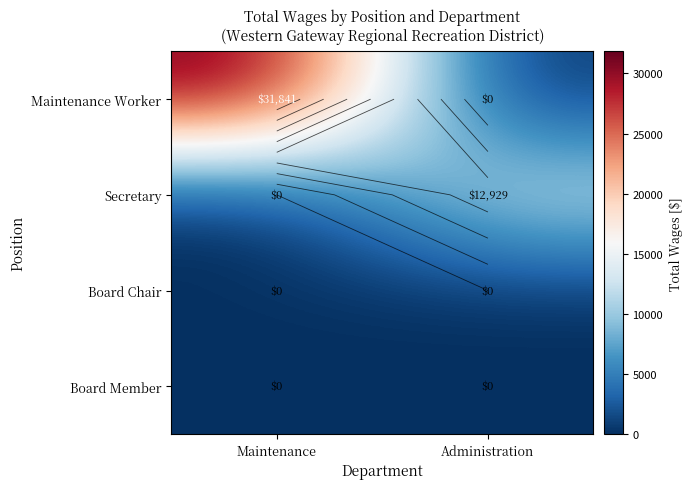

Rank the series by their maximum value, from highest to lowest.

Maintenance Worker, Secretary, Board Chair, Board Member